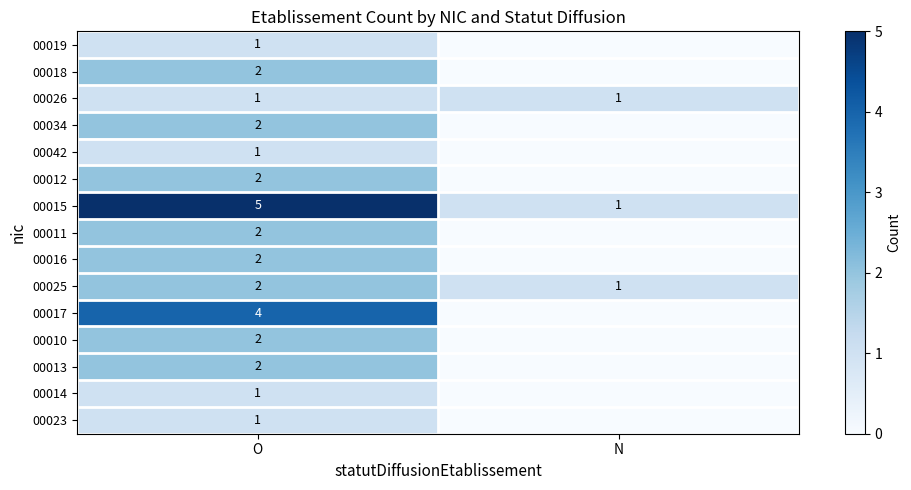

Is it true that 00023 equals 1 at O?

True